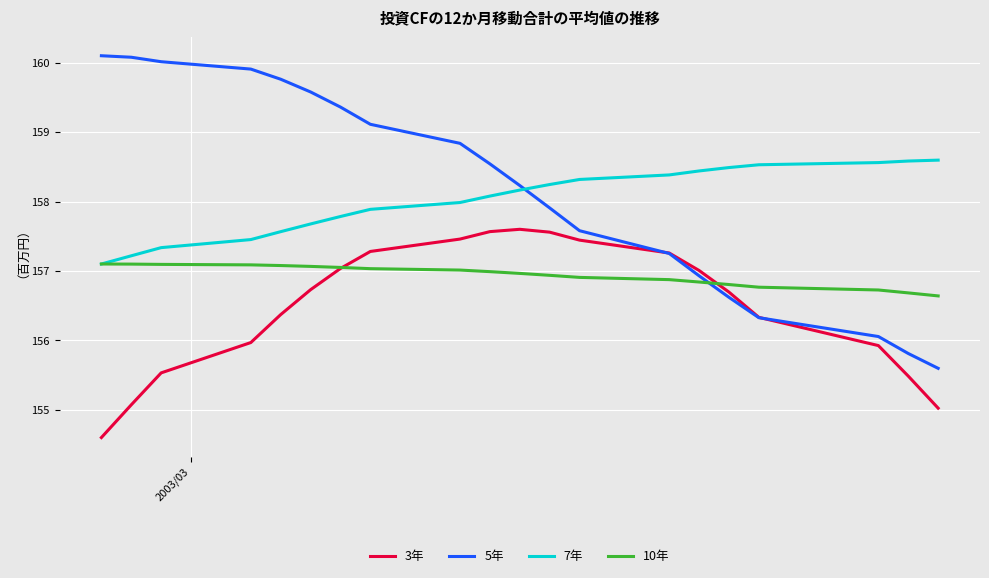

Rank the series by their maximum value, from highest to lowest.

5年, 7年, 3年, 10年